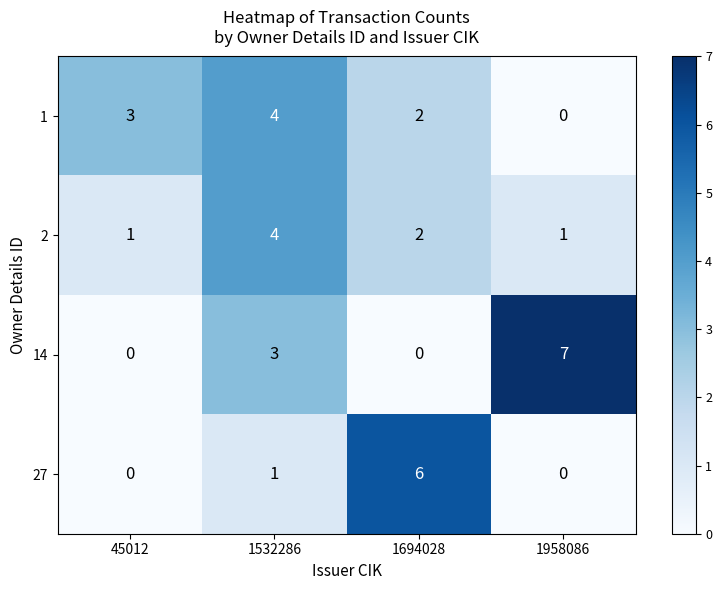

How many positive values does the 1 series have?

3